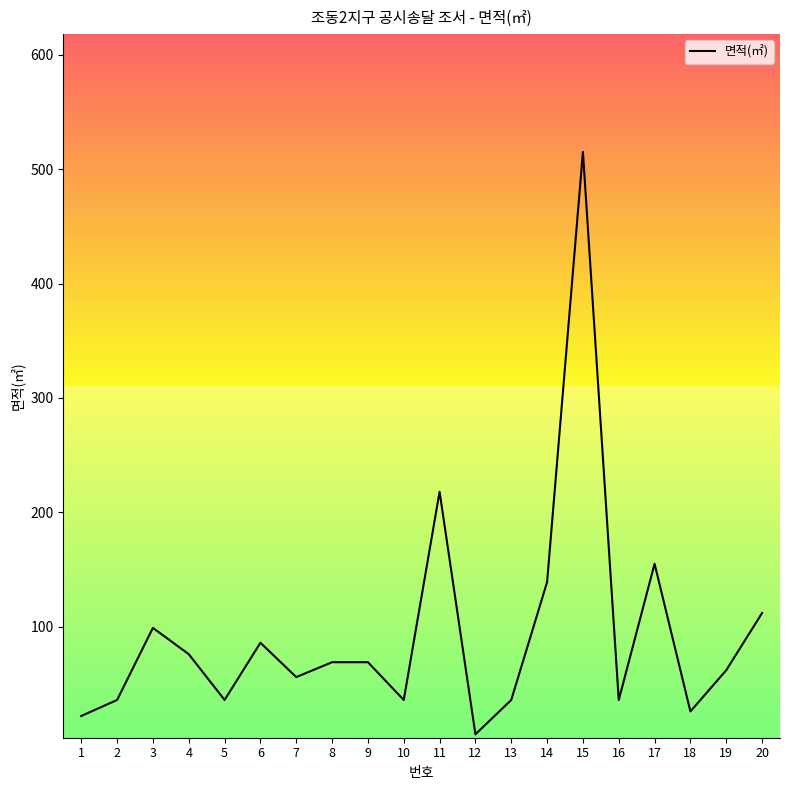

Reading right to left, what are all the values shown in this chart?

20=112	19=62	18=26	17=155	16=36	15=515	14=139	13=36	12=6	11=218	10=36	9=69	8=69	7=56	6=86	5=36	4=76	3=99	2=36	1=22